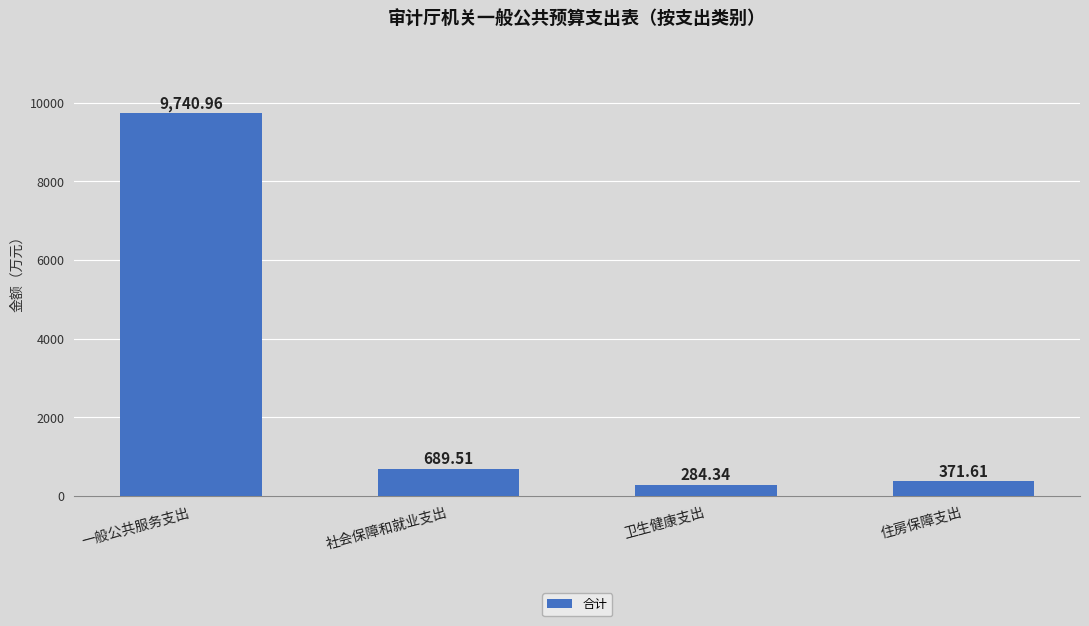

Are the bars horizontal?

No